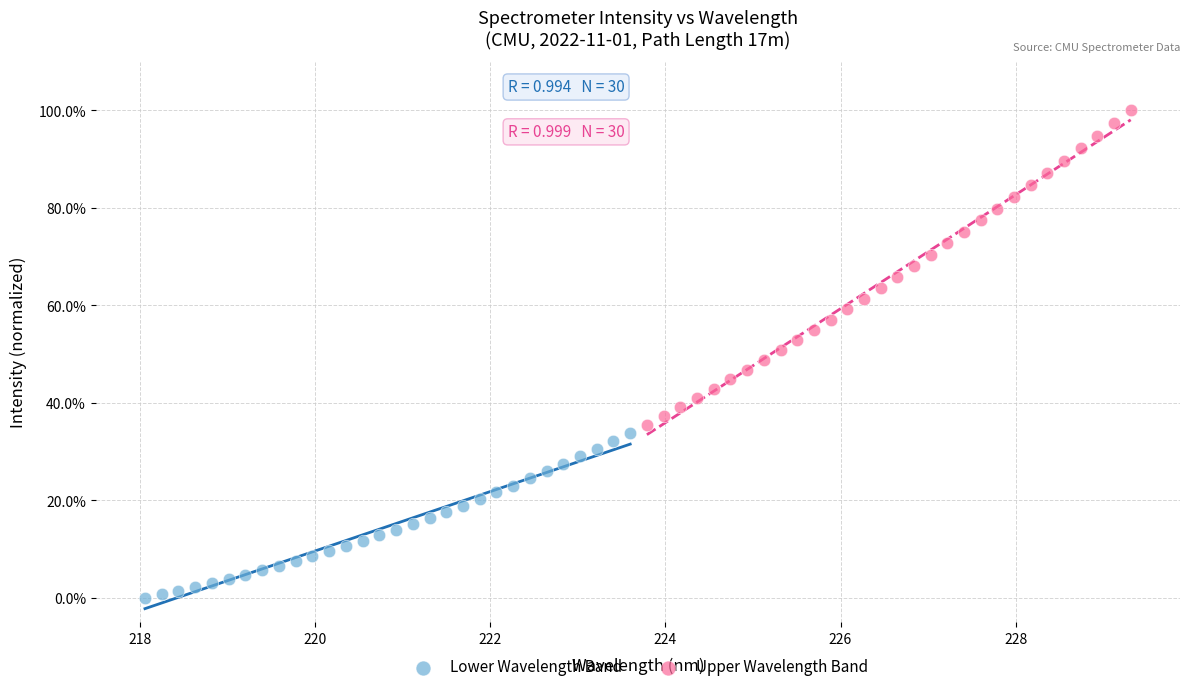

What are all the series names shown in the legend?

Lower Wavelength Band, Upper Wavelength Band